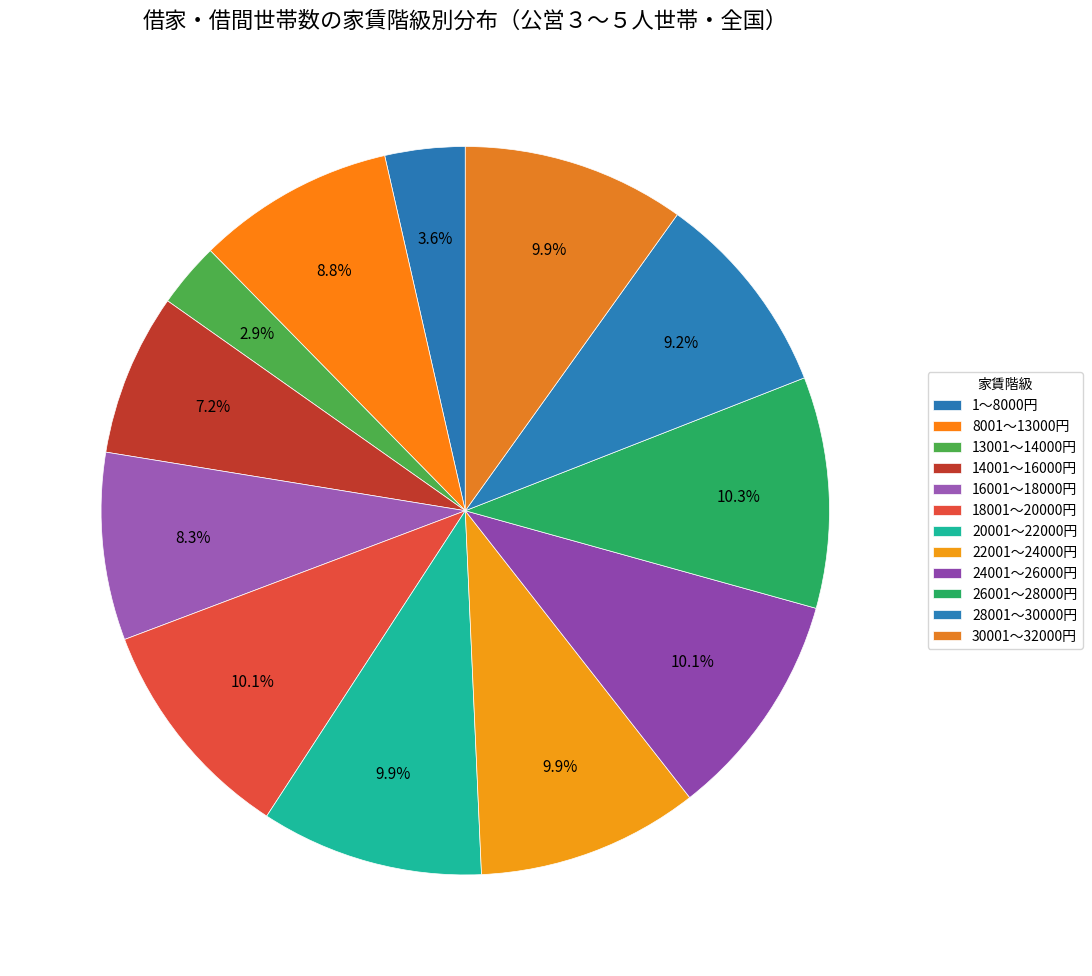

How many slices are in this pie chart?

12